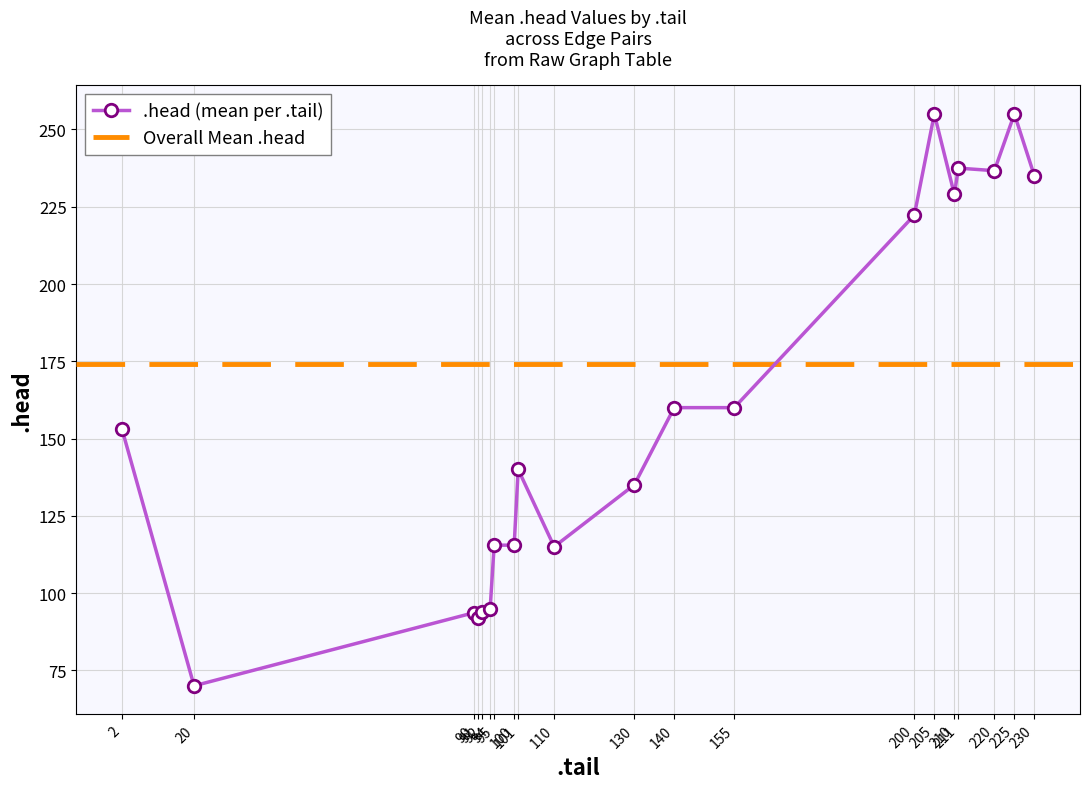

True or false: .head (mean per .tail) has more than 1 interior local peaks.

True